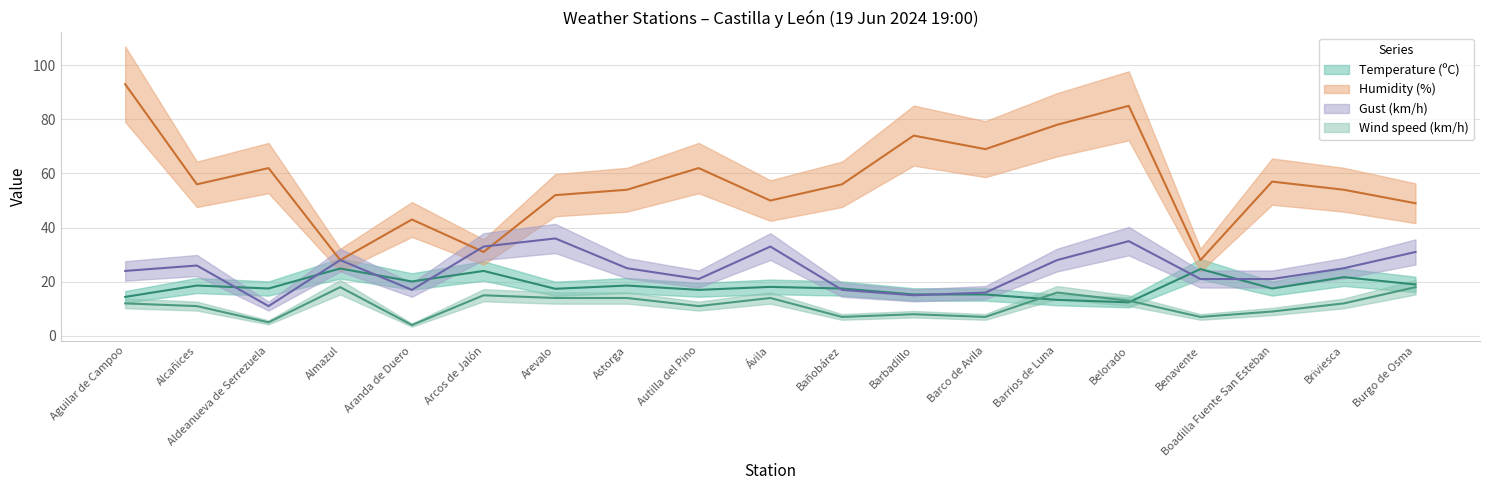

At which label does Humidity (%) reach its peak?

Aguilar de Campoo